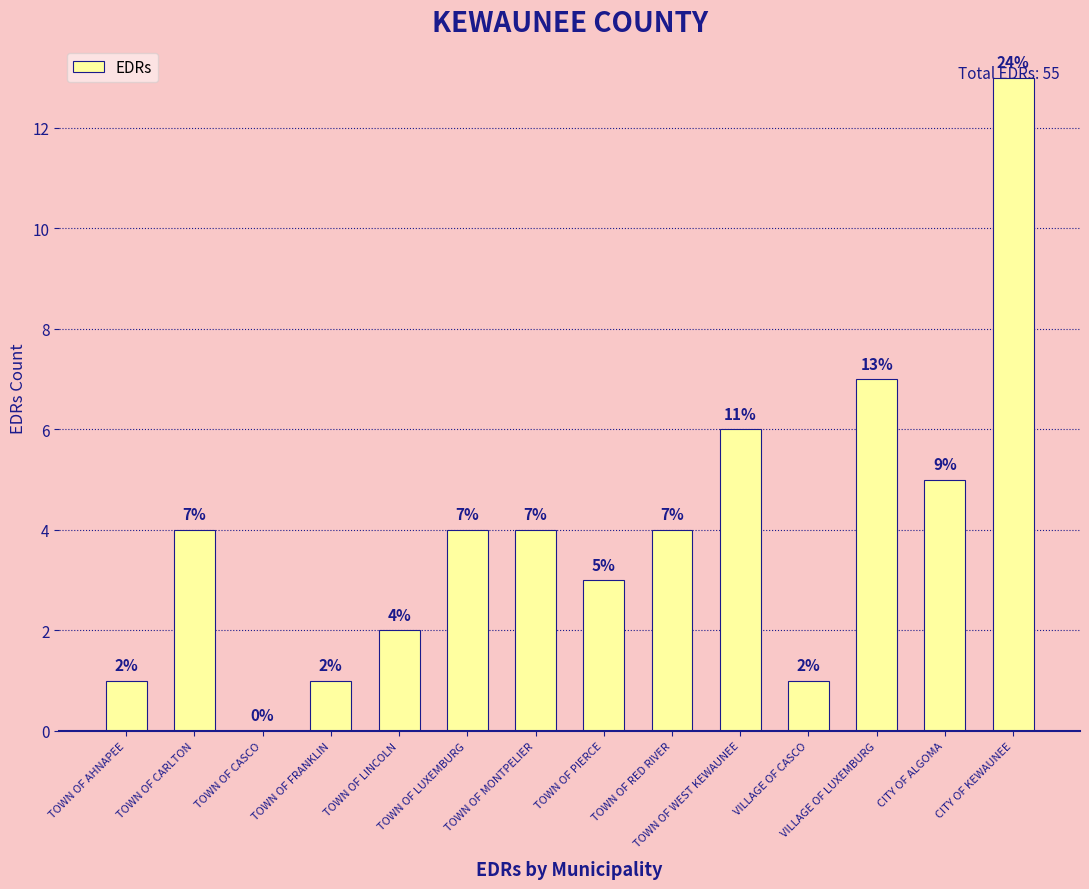

What is the approximate value at CITY OF ALGOMA, to the nearest 5?

5